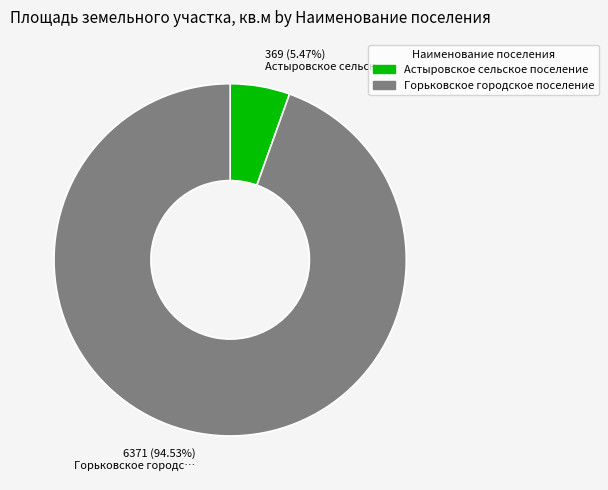

How many slices are in this pie chart?

2